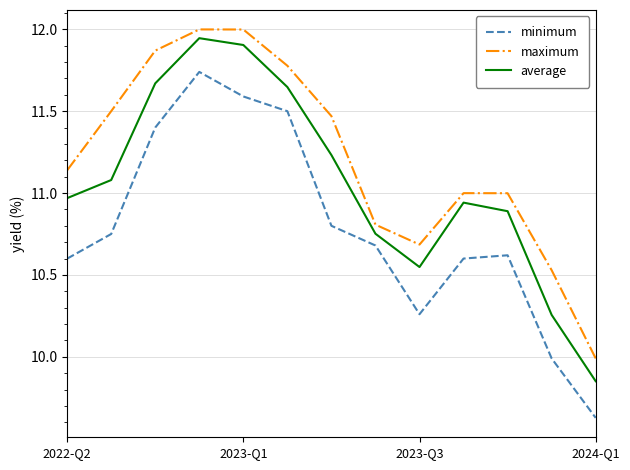

What are all the series names shown in the legend?

minimum, maximum, average